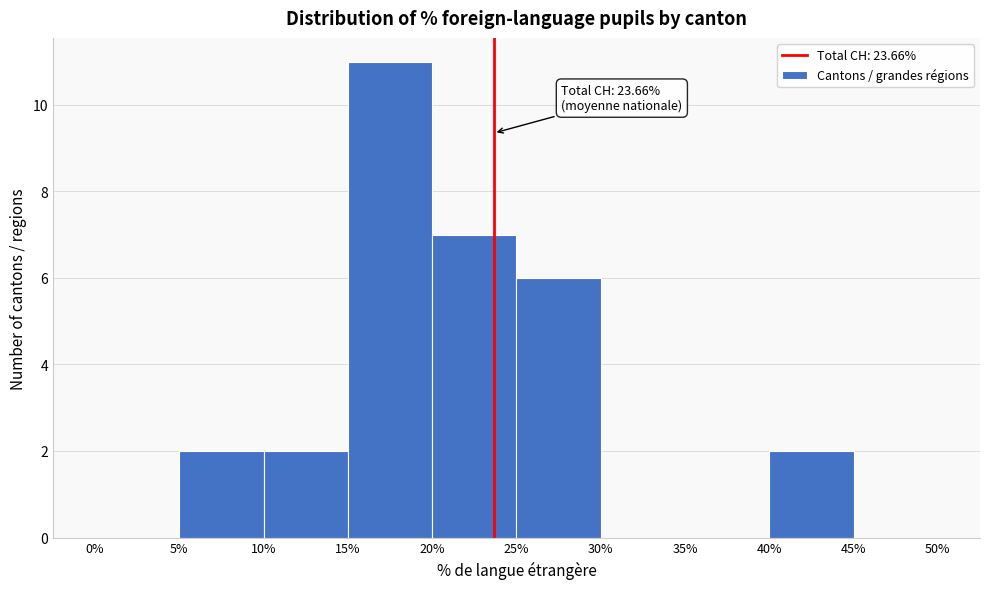

Which range on the x-axis has the tallest bar?

15% to 20%